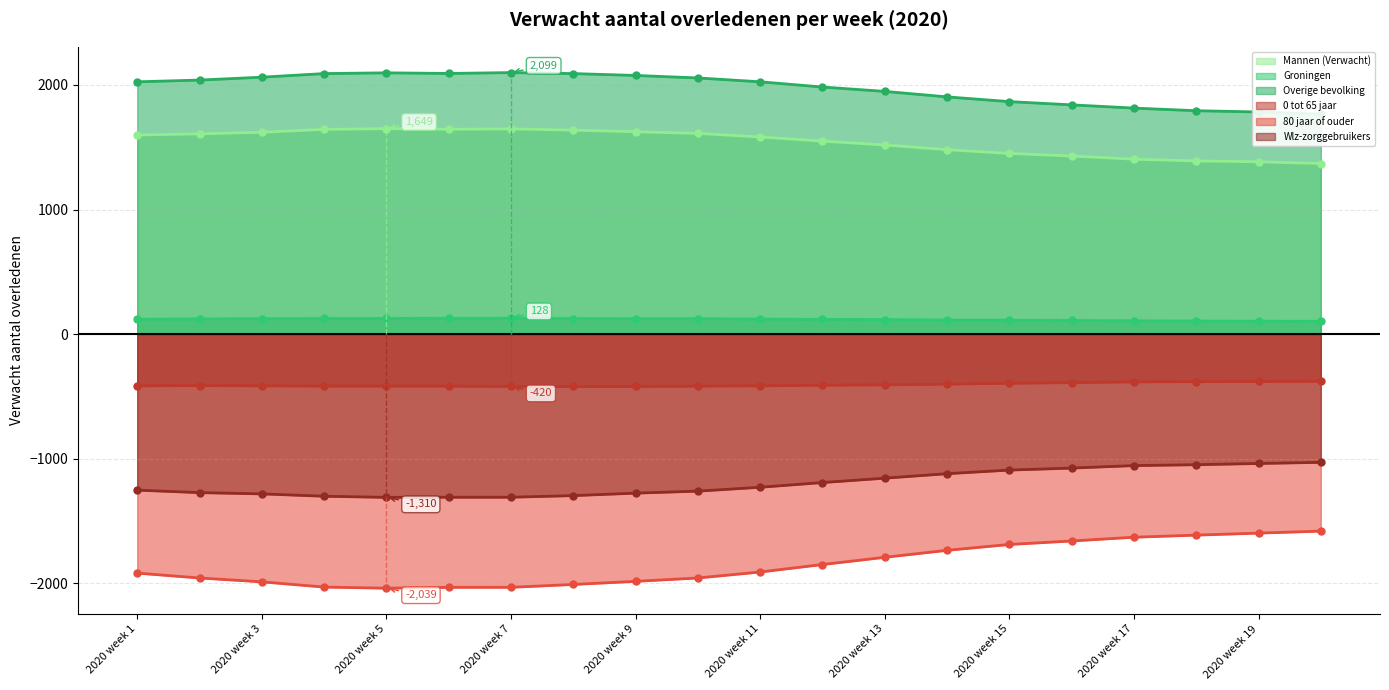

What is the value of the 0 tot 65 jaar point at the 6th from the left?

-417